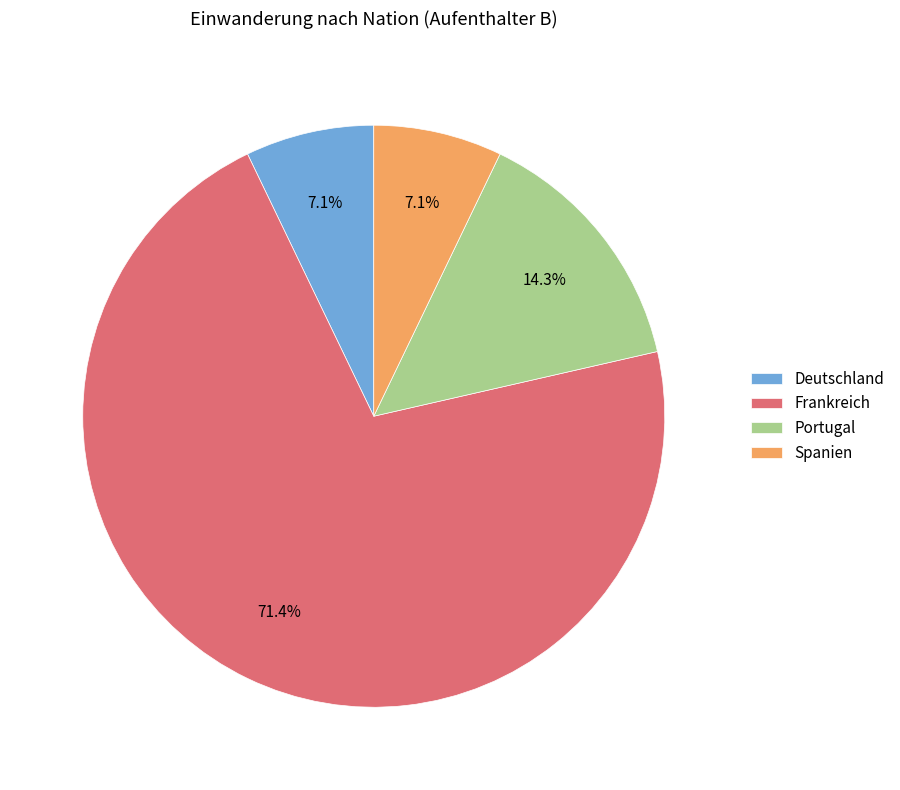

How many slices are in this pie chart?

4